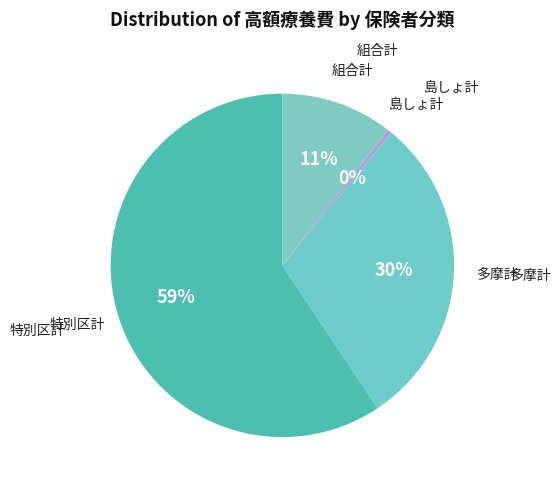

To the nearest percent, what is the average slice percentage?

25%